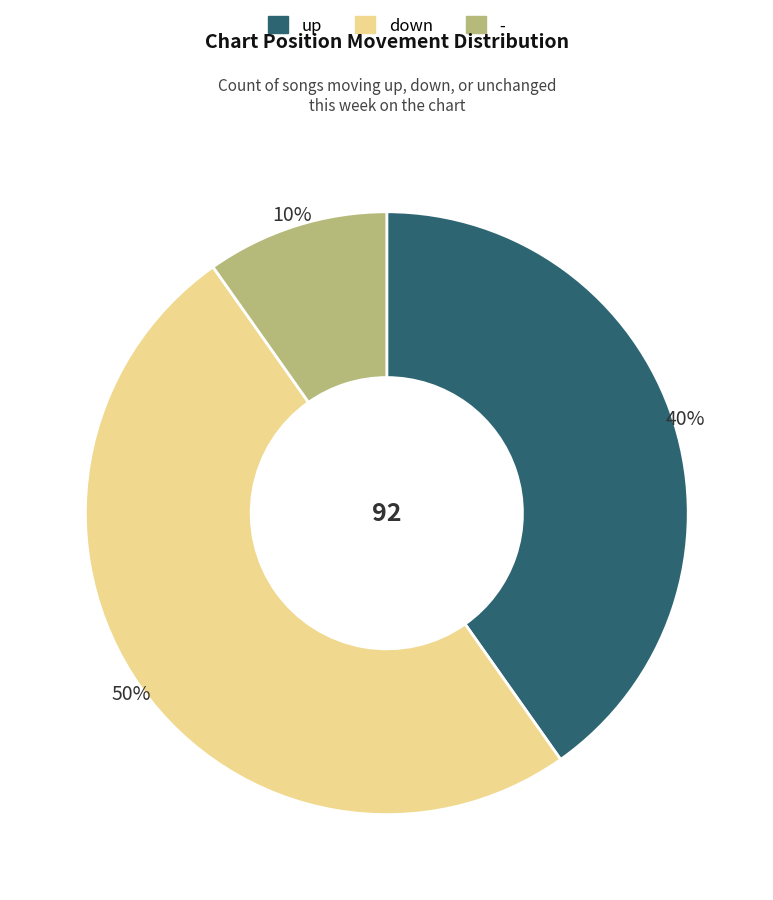

To the nearest percent, what is the combined percentage of up and -?

50%